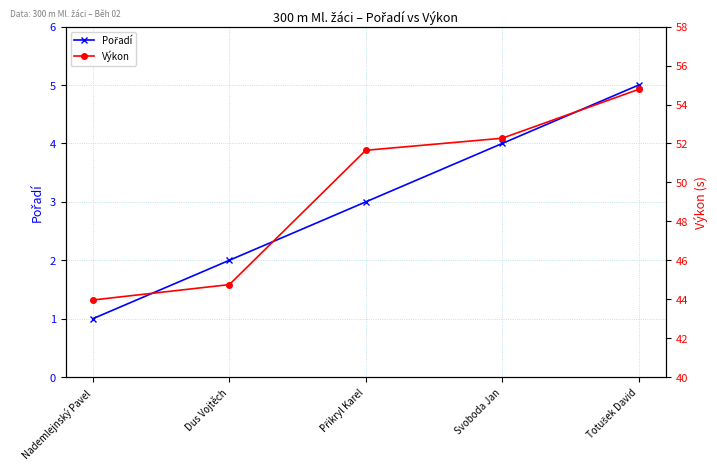

Reading left to right, extract all data points from this chart.

Pořadí: 1.0	2.0	3.0	4.0	5.0
Výkon: 44.0	44.8	51.6	52.3	54.8